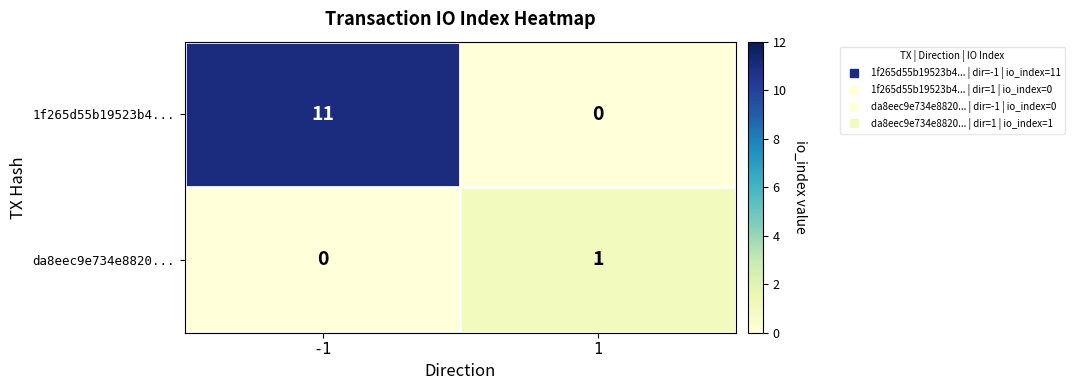

Rank the categories by da8eec9e734e8820... value from lowest to highest.

-1, 1